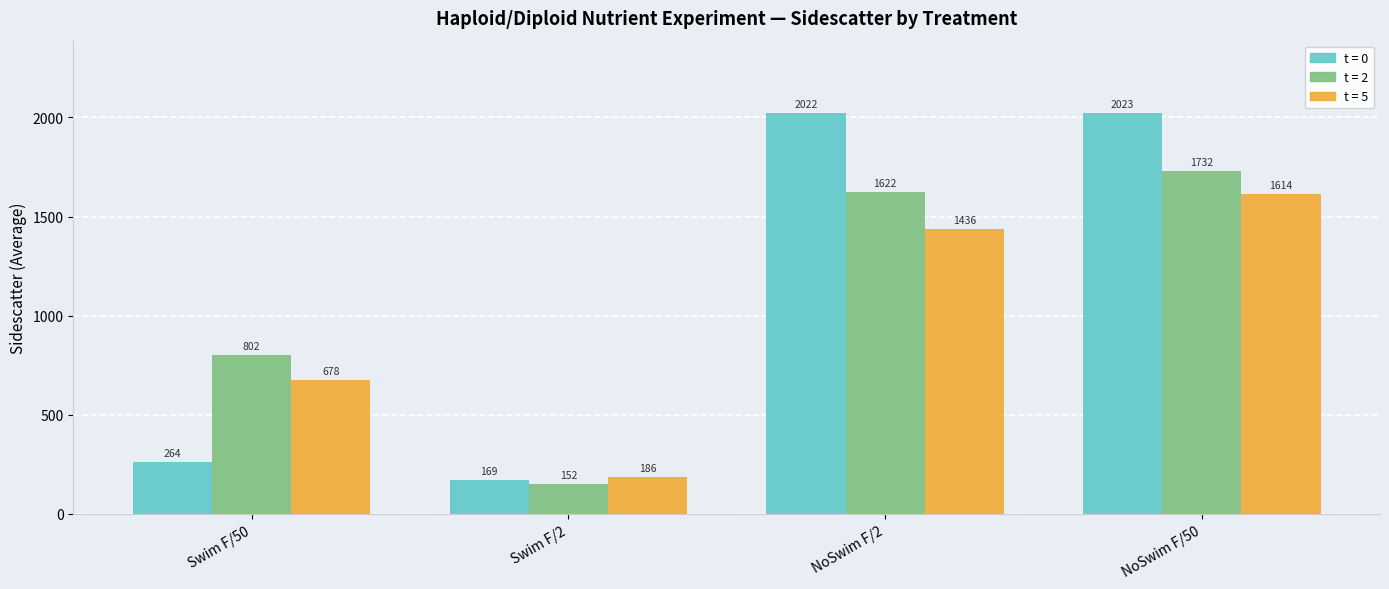

Which series has the largest range (max minus min)?

t = 0